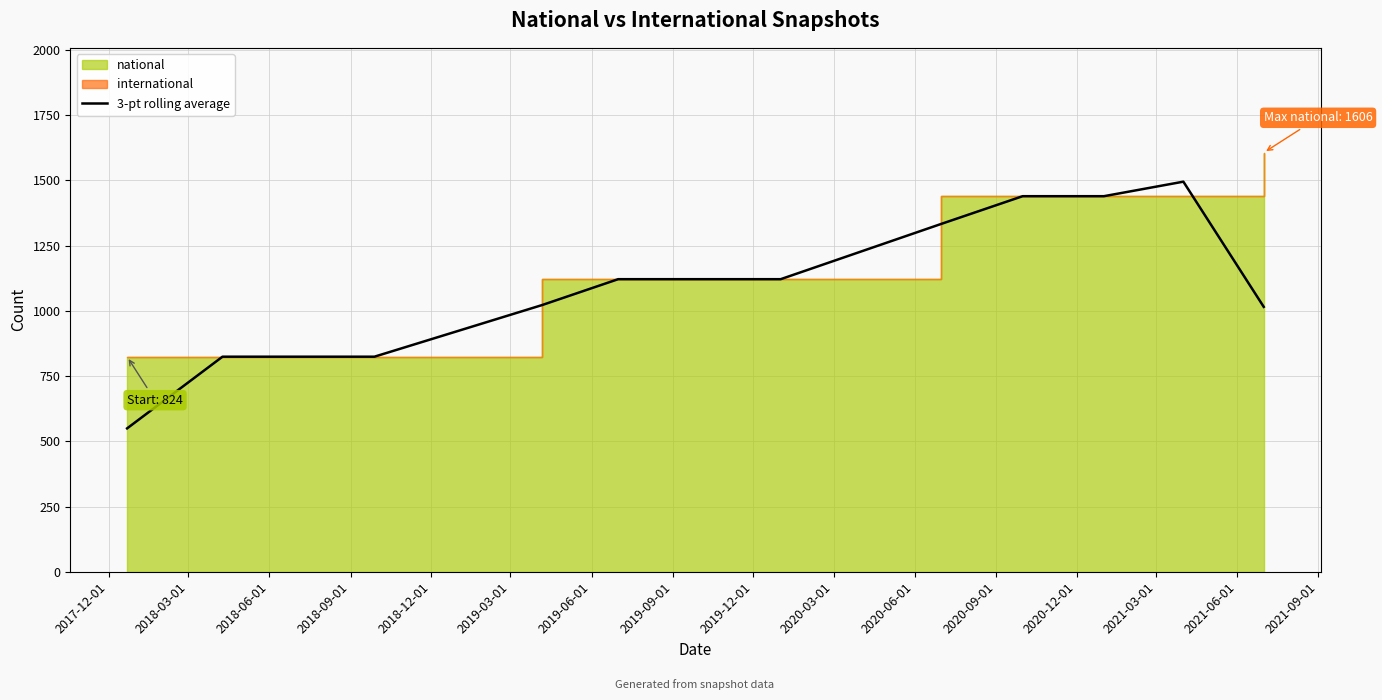

What is the minimum value shown in the chart?

549.3